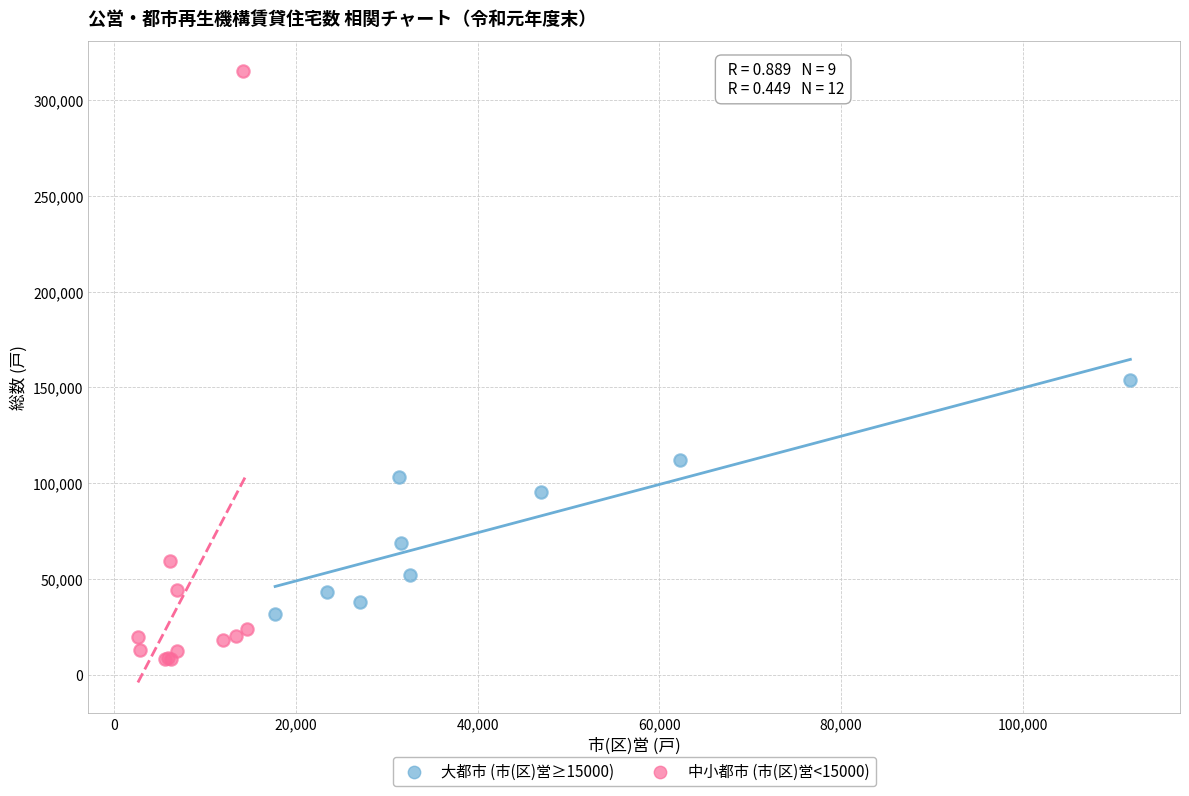

Which series has the widest spread of Y values?

中小都市 (市(区)営<15000)